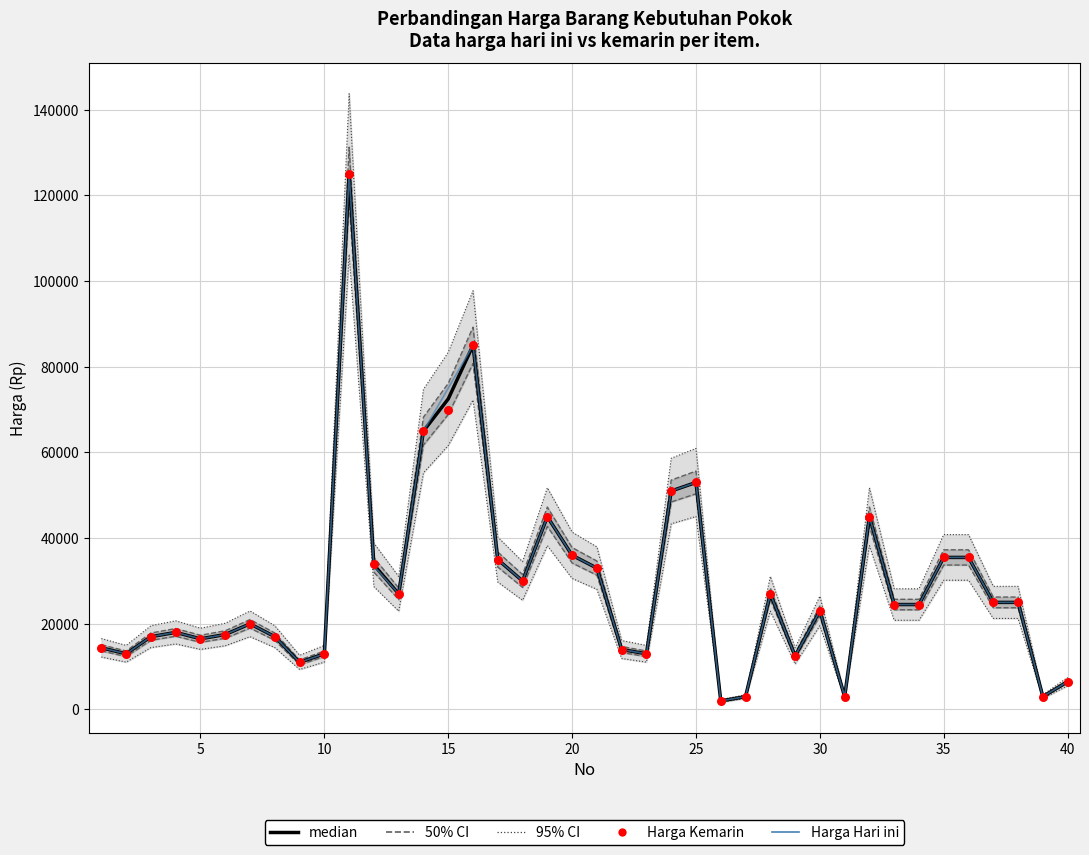

Which series contains the highest Y value?

95% CI